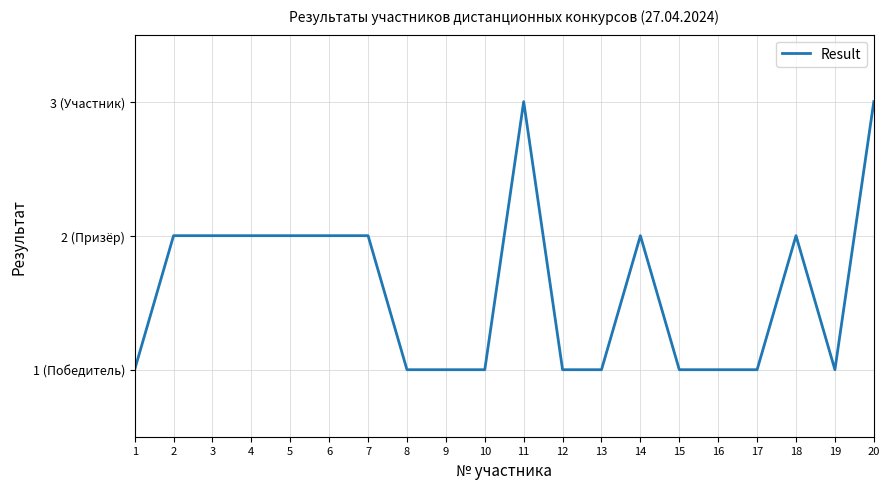

Does the chart display data point markers on the line(s)?

No